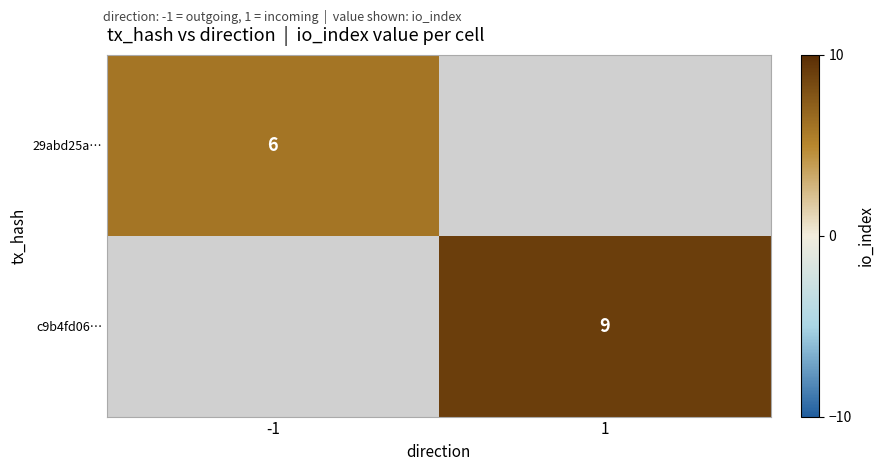

True or false: 29abd25a… has a value of 6 at -1.

True